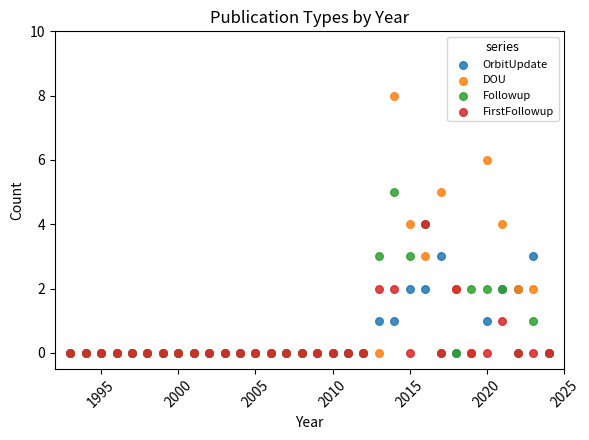

What are all the series names shown in the legend?

OrbitUpdate, DOU, Followup, FirstFollowup